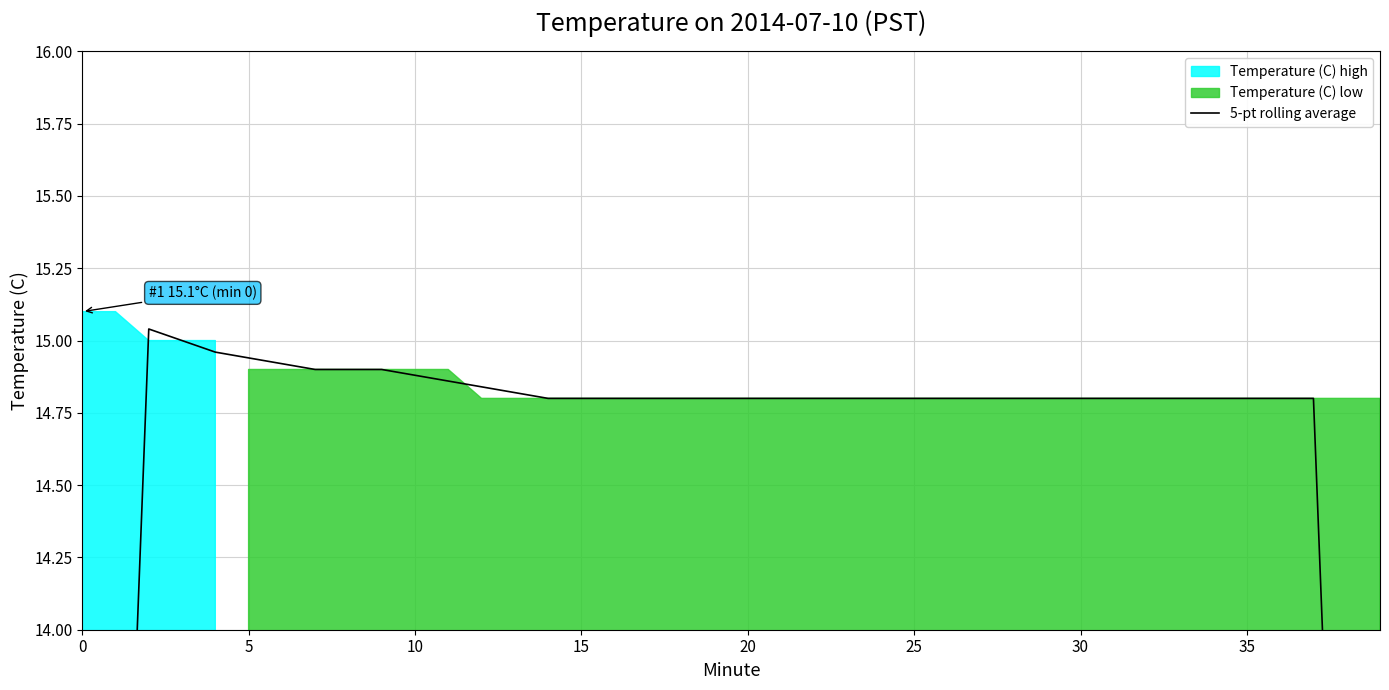

Read the value at 11.

14.9